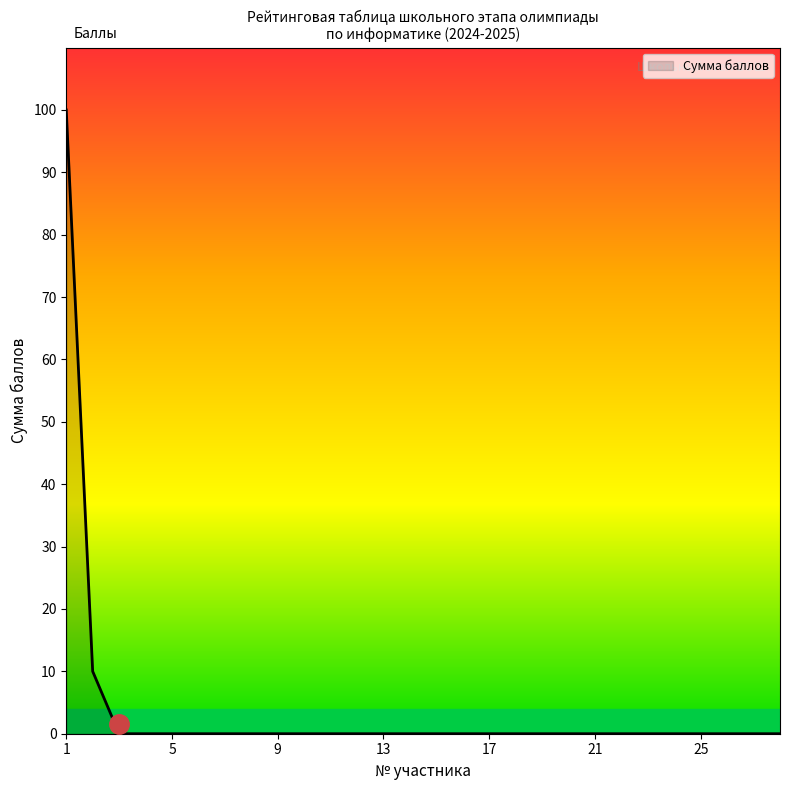

Reading left to right, what are all the values shown in this chart?

100	10	0	0	0	0	0	0	0	0	0	0	0	0	0	0	0	0	0	0	0	0	0	0	0	0	0	0